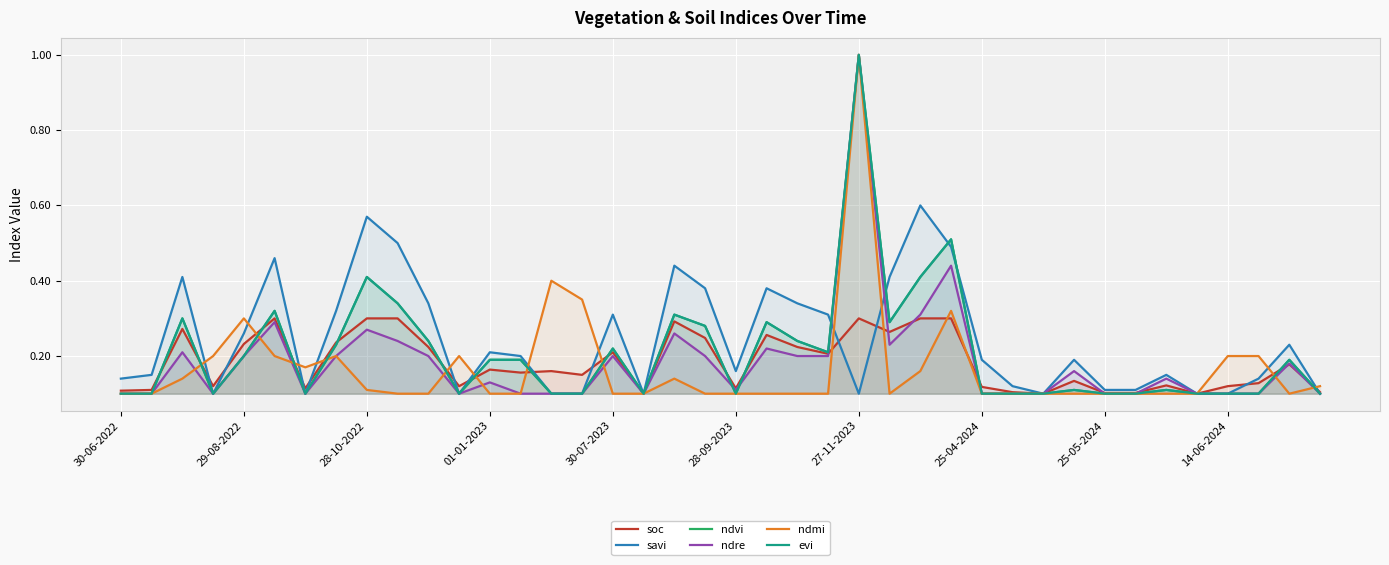

Which series has the largest total across all categories?

savi